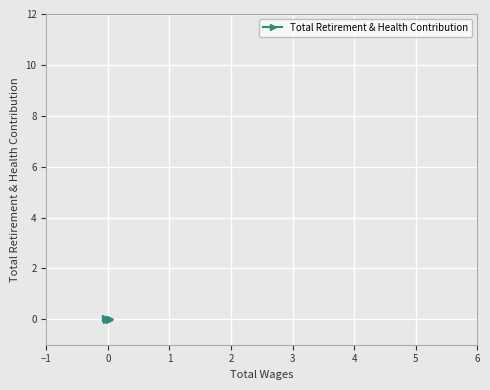

How many data points does each series have?

5